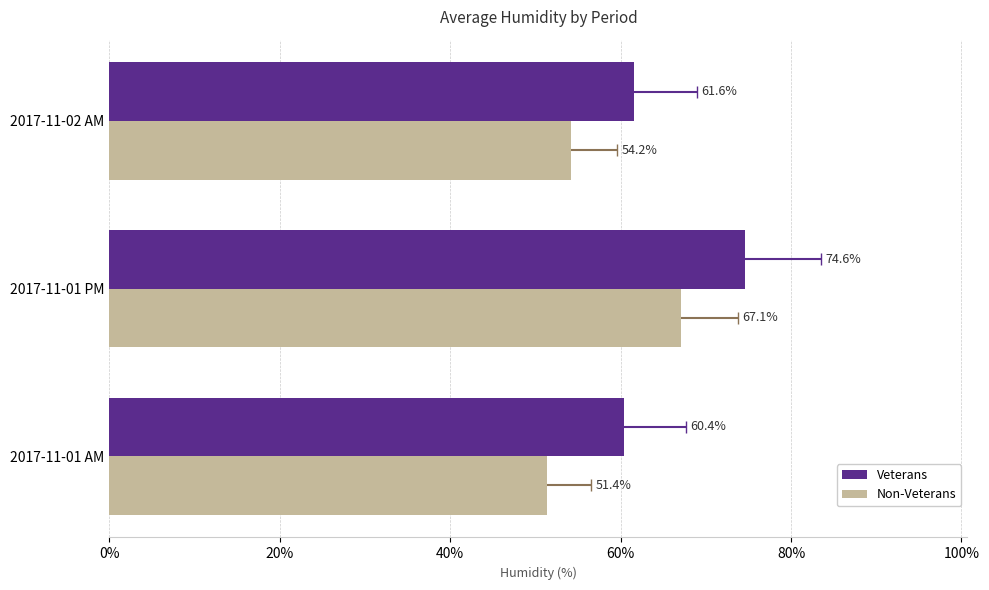

Reading left to right, what are all the values shown in this chart?

Veterans: 60.4	74.6	61.6
Non-Veterans: 51.4	67.1	54.2